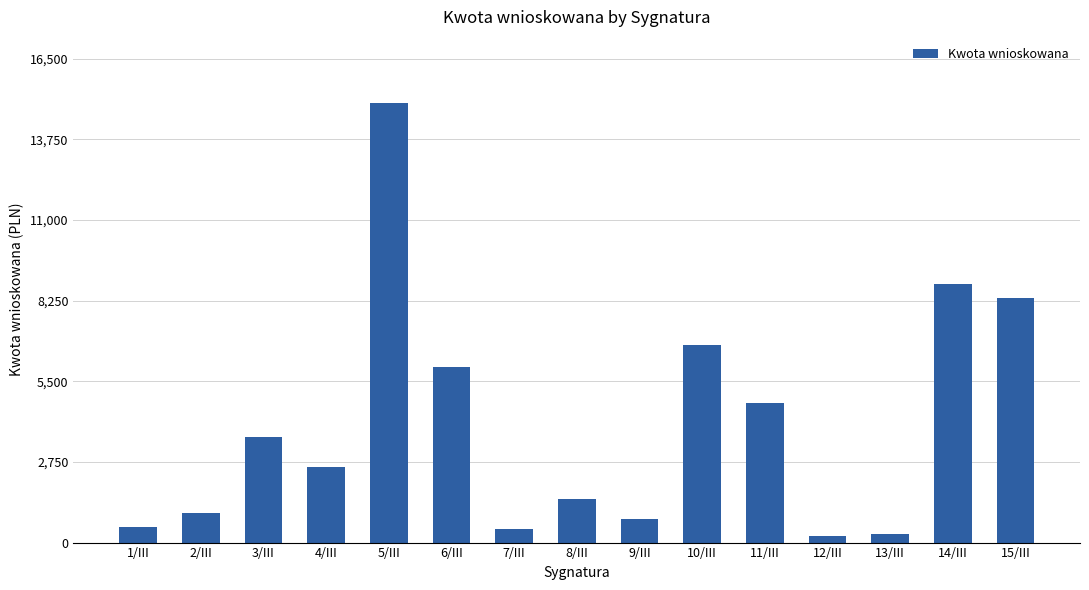

What is the label of the 14th bar from the right?

2/III